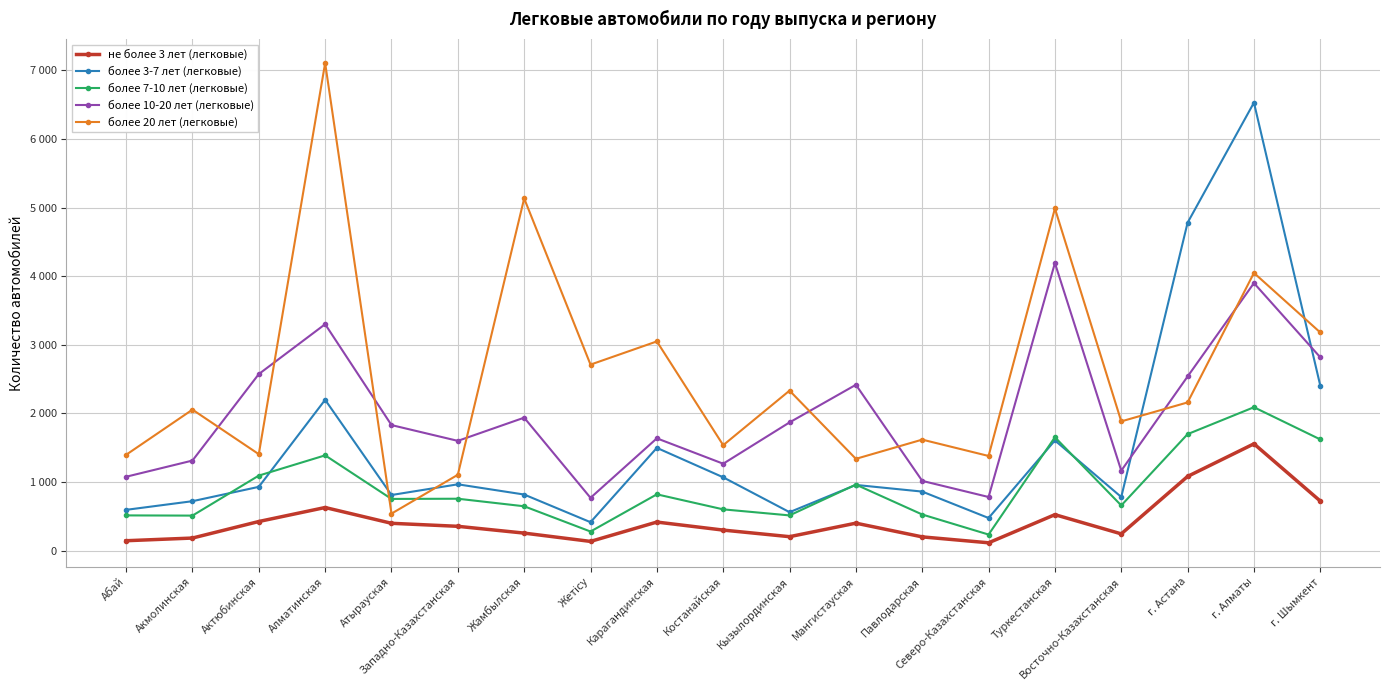

At г. Шымкент, list the series in order from smallest to largest.

не более 3 лет (легковые), более 7-10 лет (легковые), более 3-7 лет (легковые), более 10-20 лет (легковые), более 20 лет (легковые)